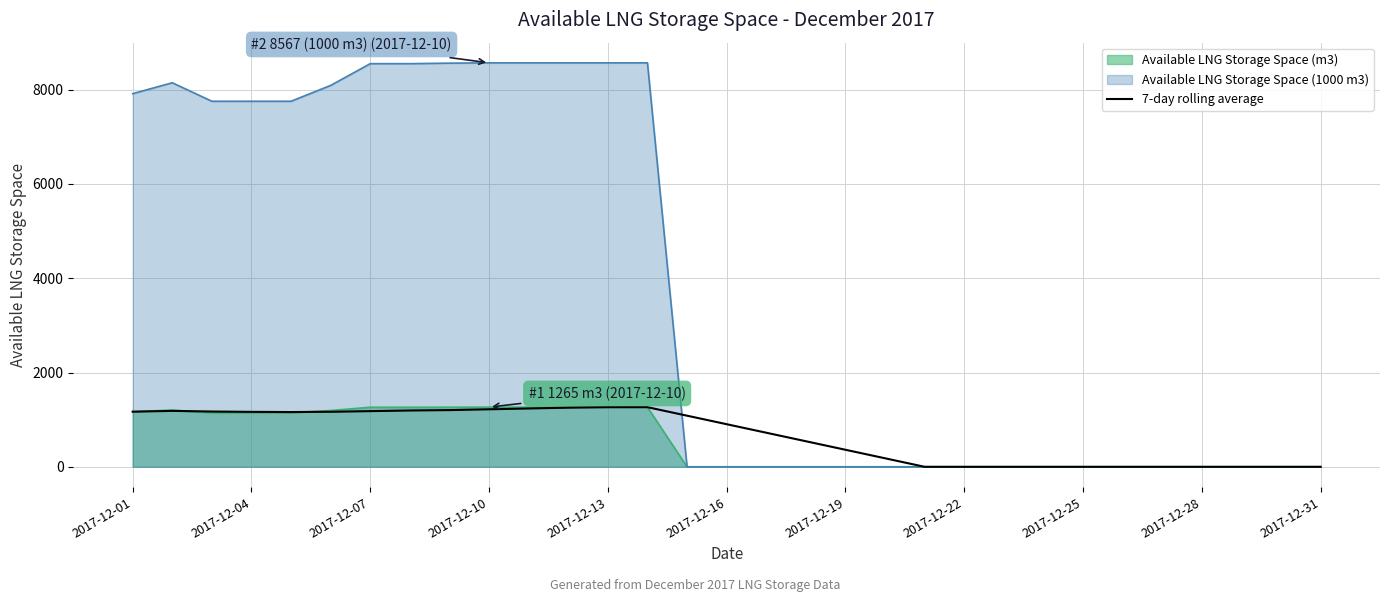

What is the difference between the maximum and second lowest values?

1264.6